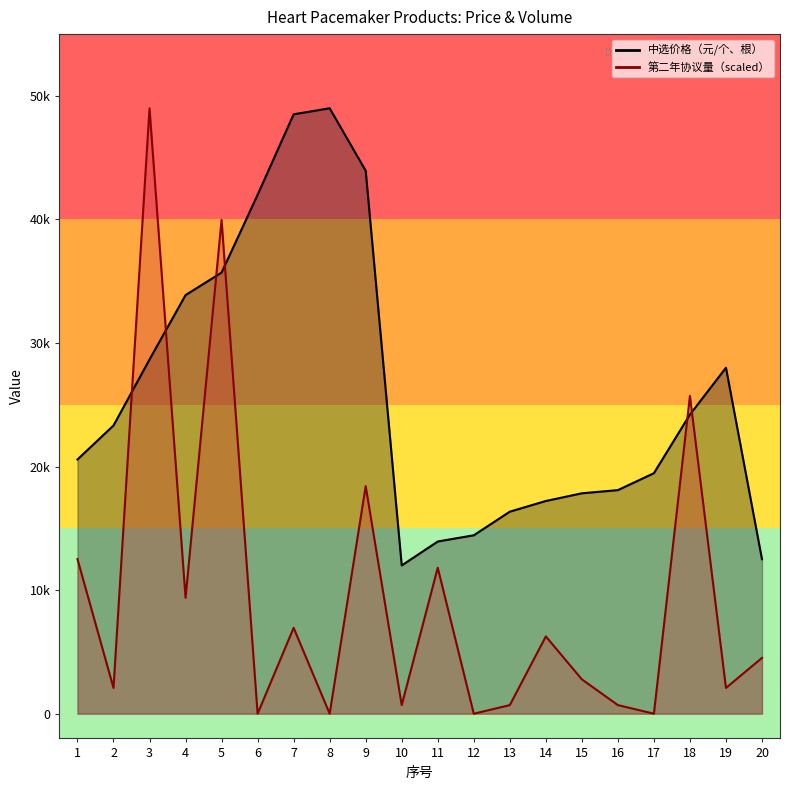

At which category is the sum across all series the highest?

3